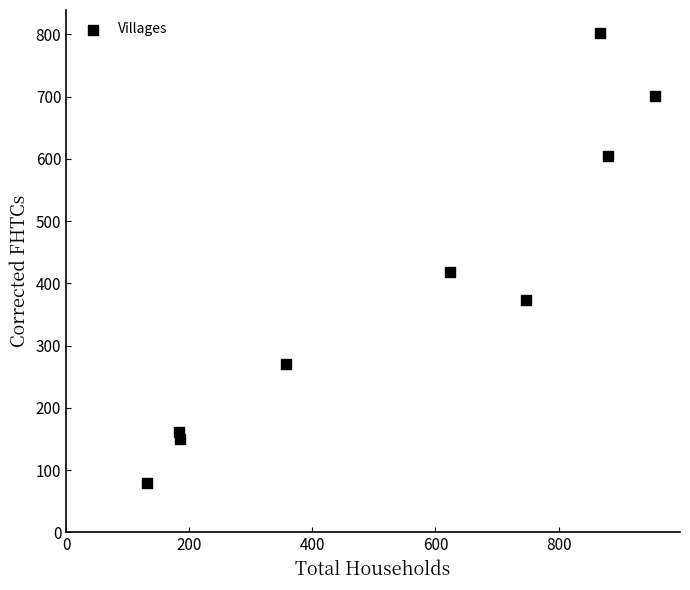

What is the average Y value?

396